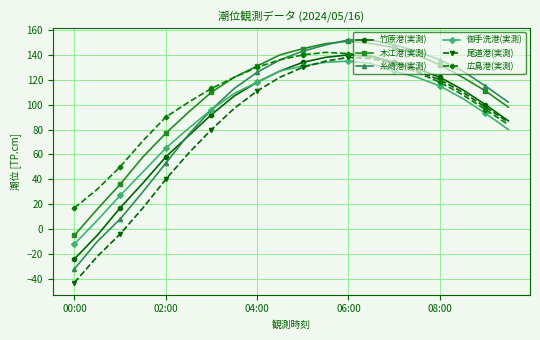

What is the value of the 竹原港(実測) point at the 2nd from the left?

-5